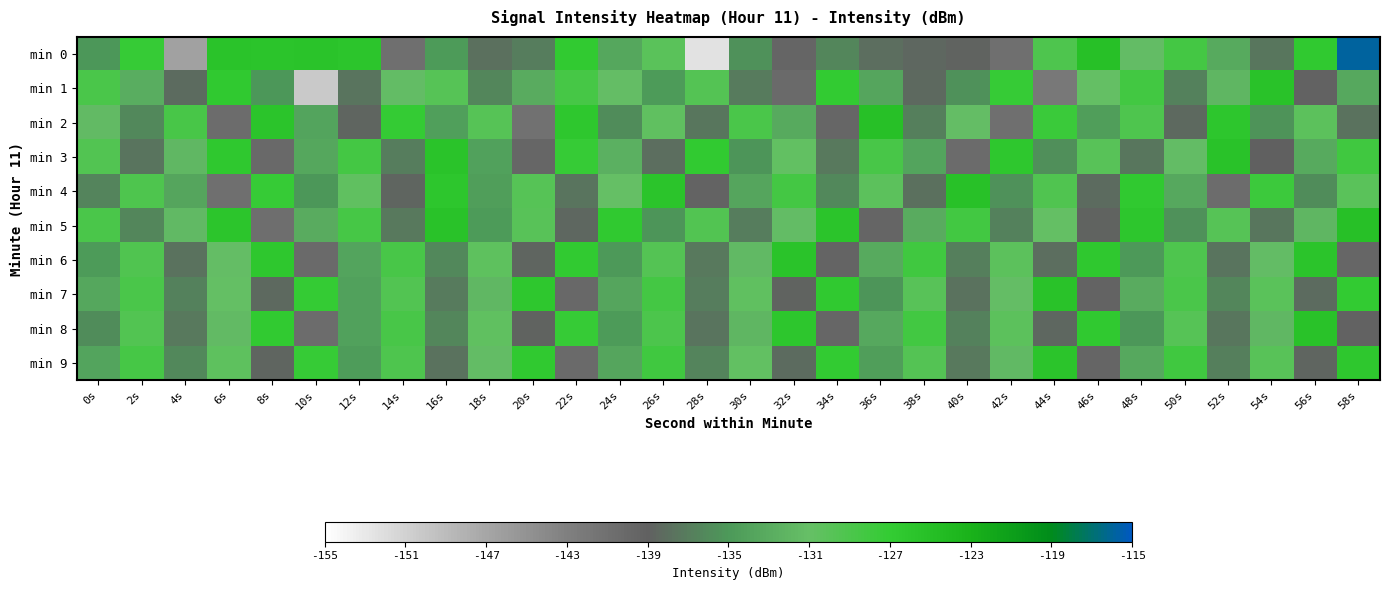

What is the total value across all series at 28s?

-1363.2